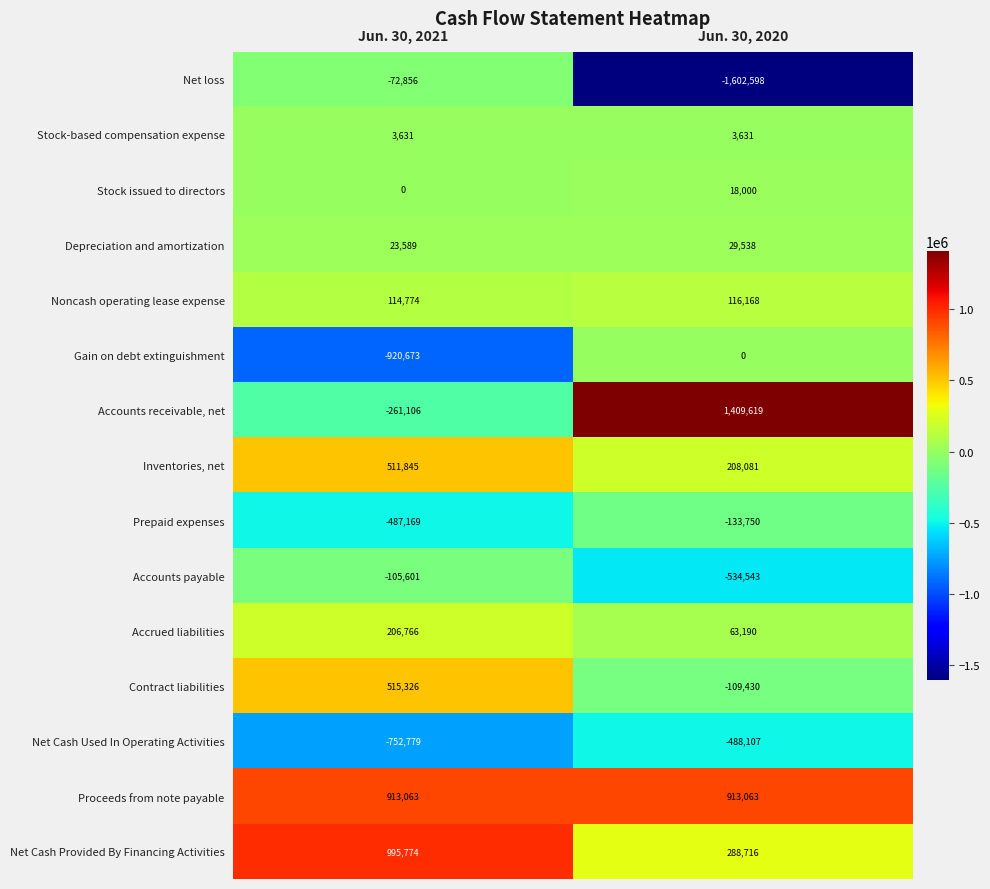

List the series in order of their peak value, lowest first.

Net Cash Used In Operating Activities, Prepaid expenses, Accounts payable, Net loss, Gain on debt extinguishment, Stock-based compensation expense, Stock issued to directors, Depreciation and amortization, Noncash operating lease expense, Accrued liabilities, Inventories, net, Contract liabilities, Proceeds from note payable, Net Cash Provided By Financing Activities, Accounts receivable, net